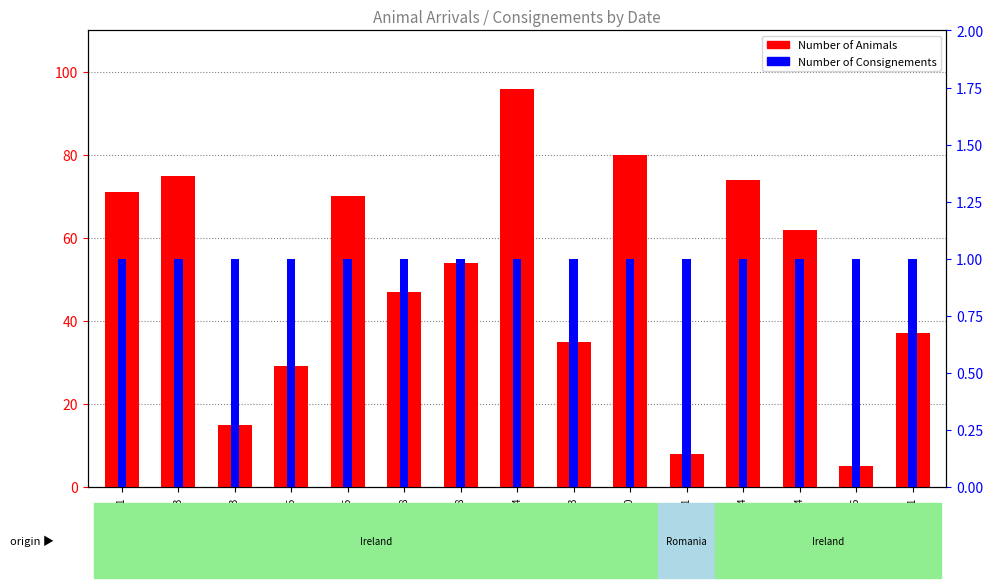

Which category has the highest value in the Number of Animals series?

2023-04-04